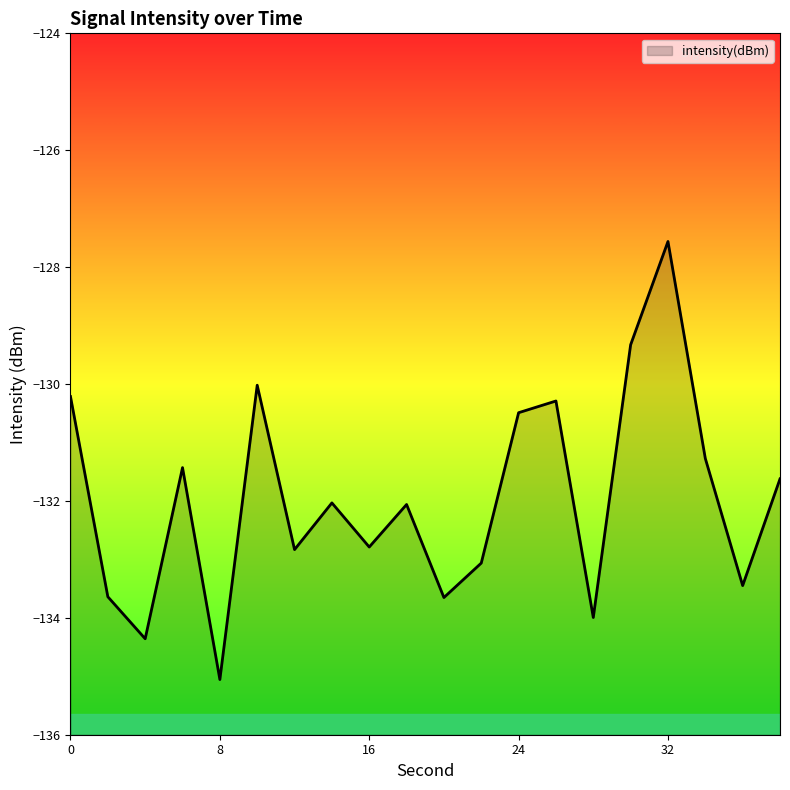

At which label is the value closest to -131?

34